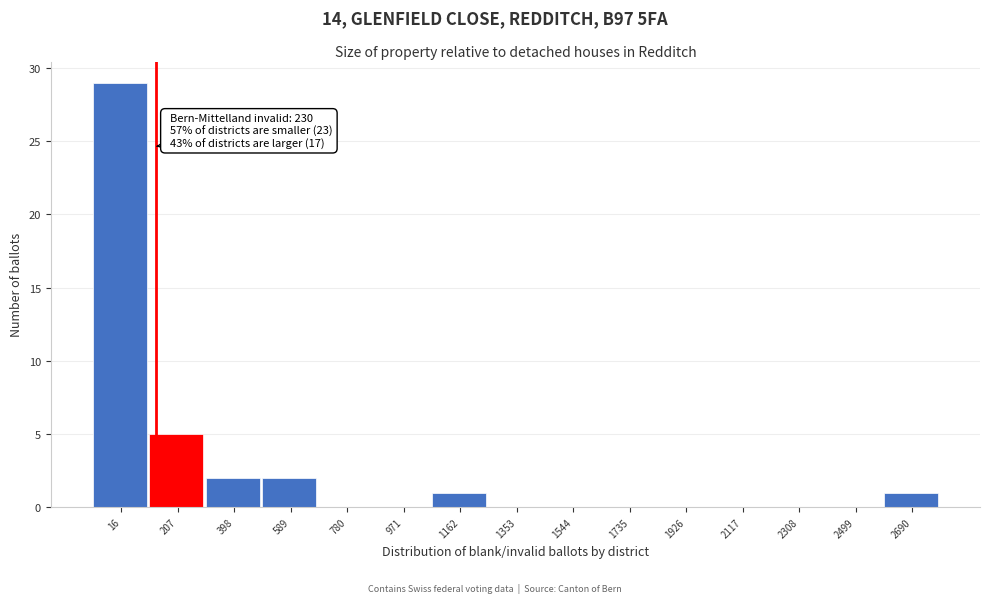

Reading left to right, extract all data points from this chart.

16=29	207=5	398=2	589=2	780=0	971=0	1162=1	1353=0	1544=0	1735=0	1926=0	2117=0	2308=0	2499=0	2690=1